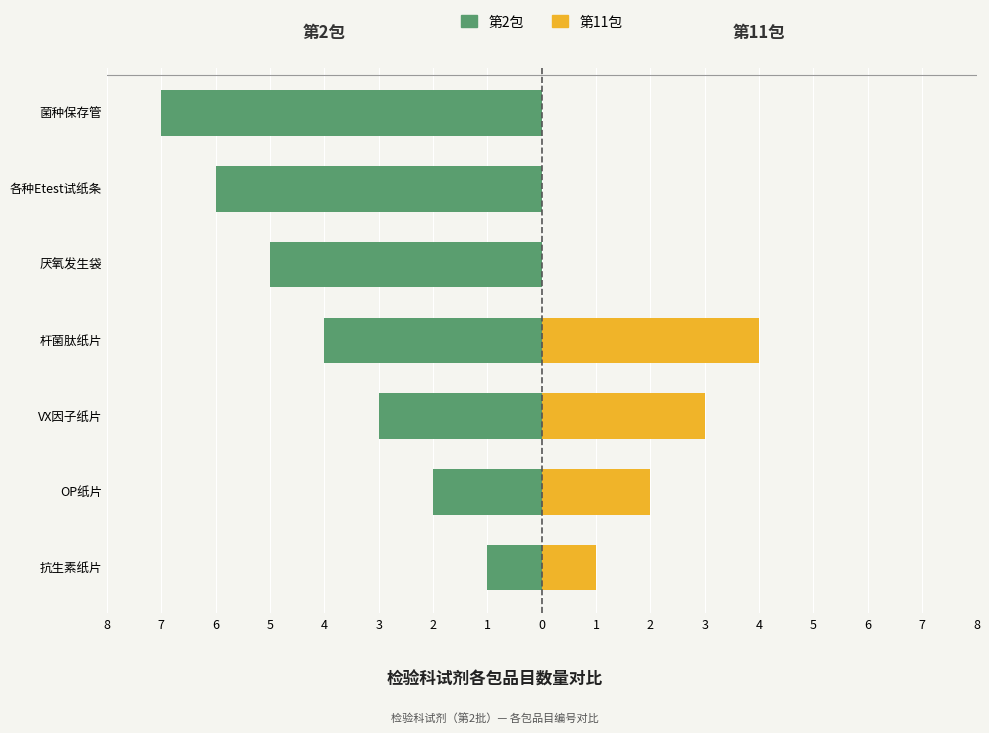

At 菌种保存管, list the series in order from smallest to largest.

第2包, 第11包